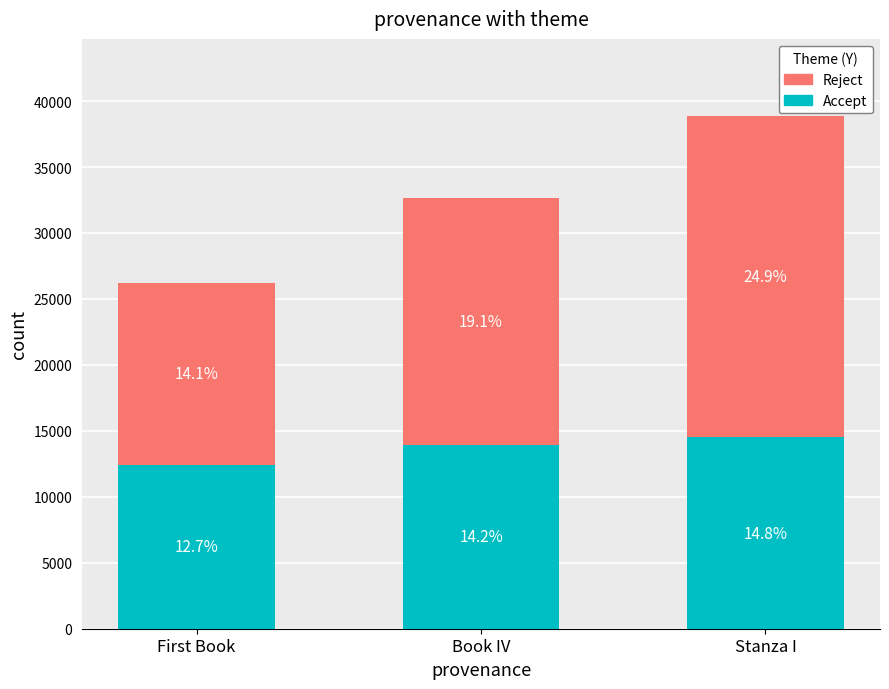

At which category is the sum across all series the highest?

Stanza I